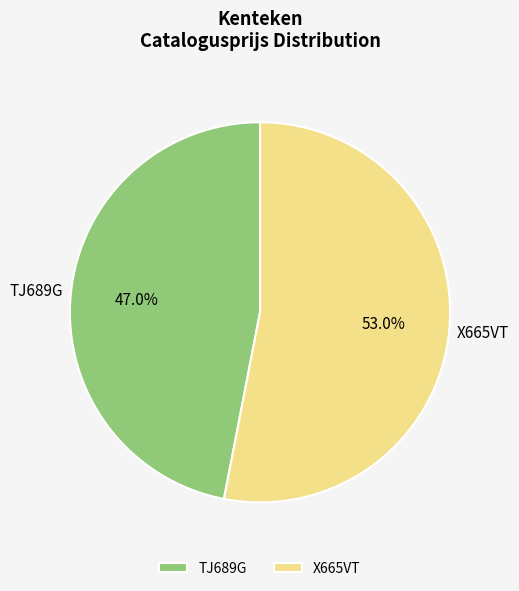

What percentage is the X665VT slice, to the nearest percent?

53%